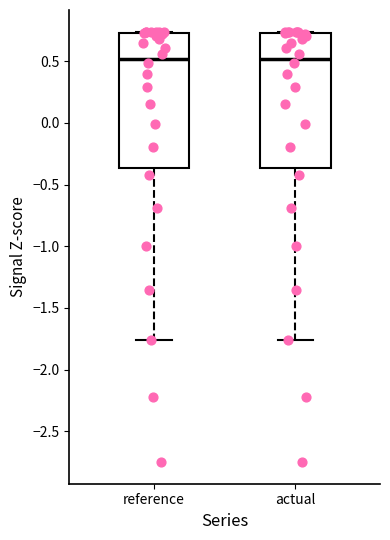

Where is the upper edge of the box for actual on the y-axis? The values are not printed on the chart, so give them approximately, as read against the axis.

0.75